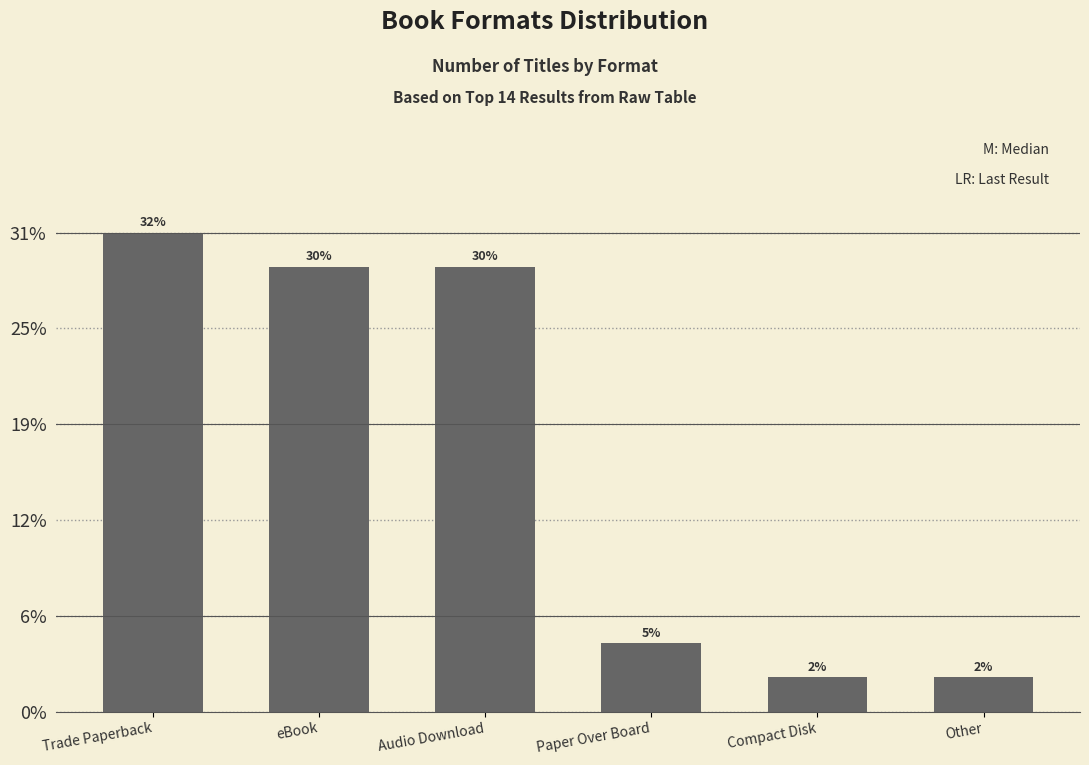

Are the bars horizontal?

No